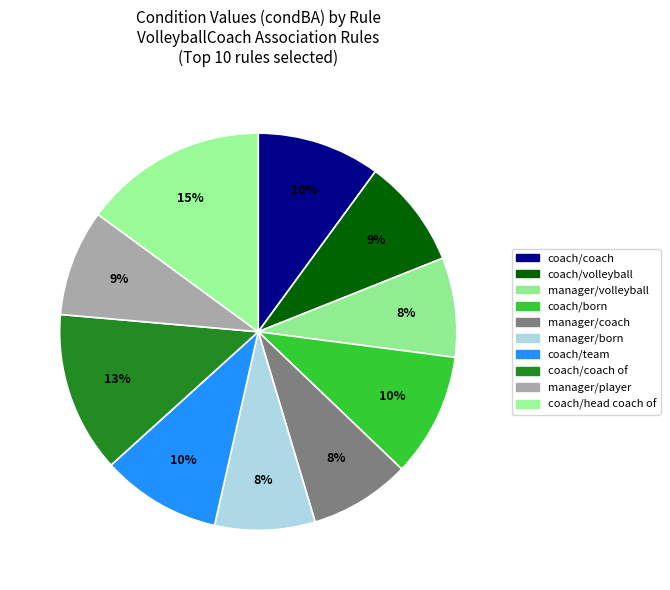

To the nearest percent, what is the difference between the largest and smallest slice percentages?

7%